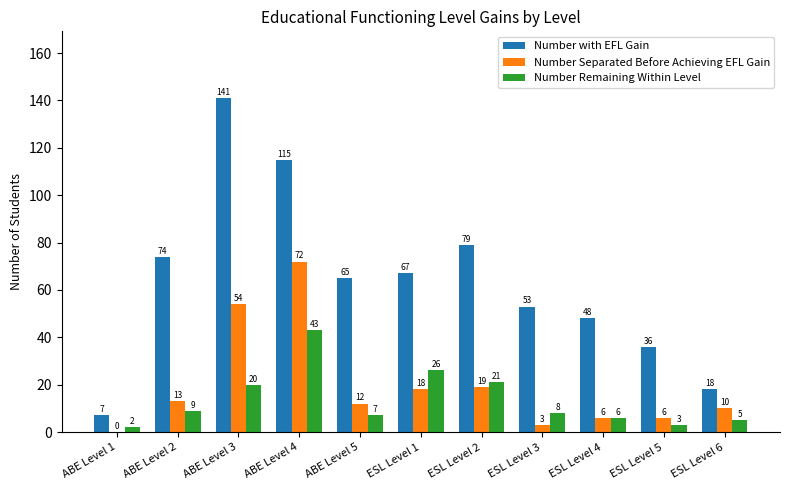

Does the chart contain stacked bars?

No